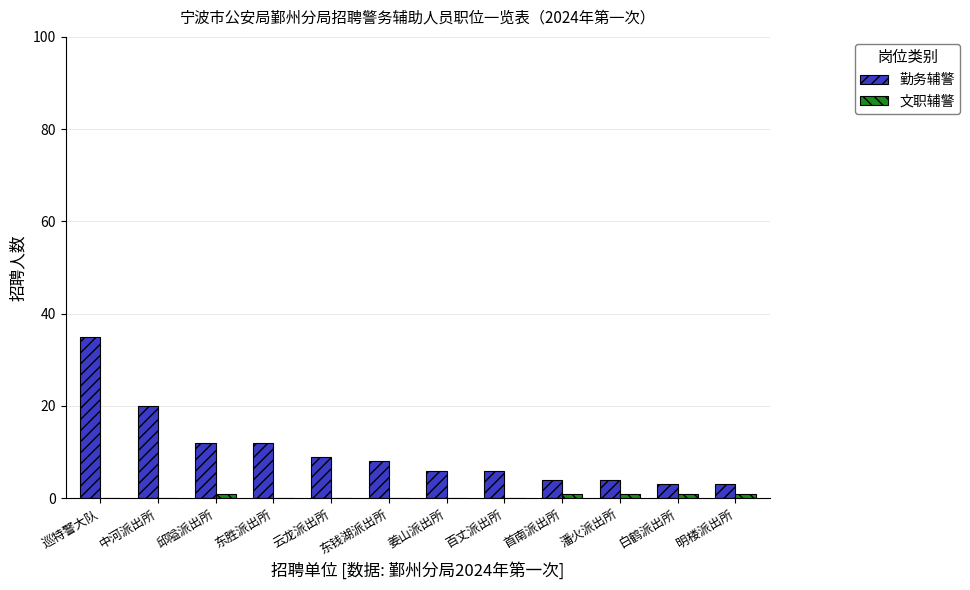

What is the sum of all 文职辅警 values?

5